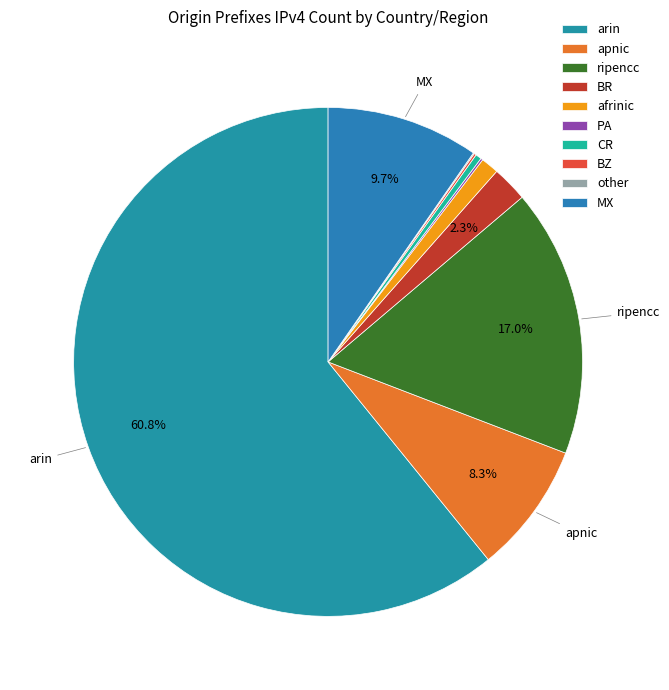

Between afrinic and other, which is larger?

afrinic